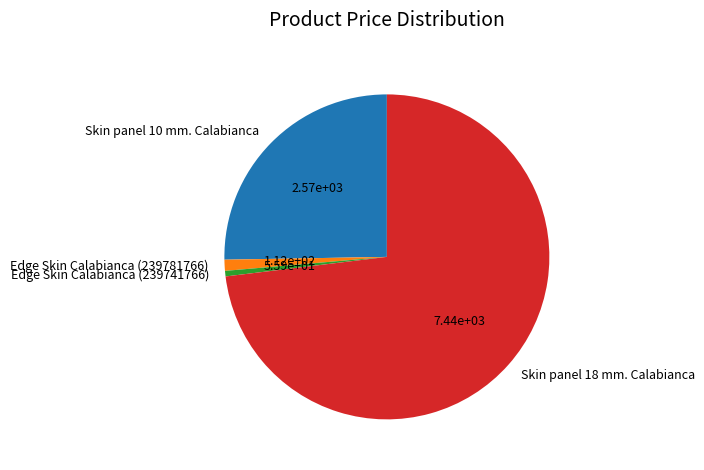

Which category accounts for the majority?

Skin panel 18 mm. Calabianca